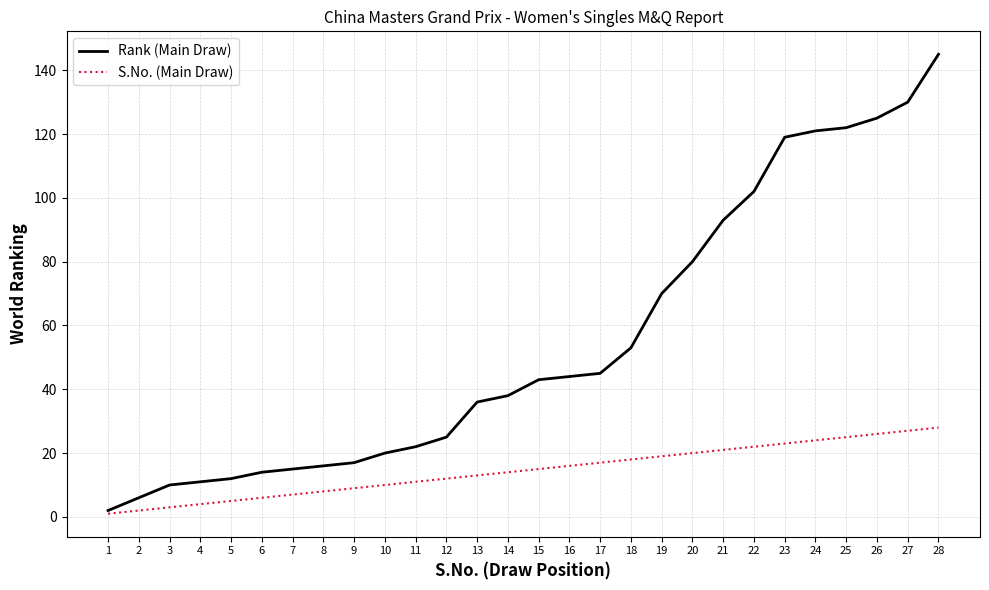

Is the value of Rank (Main Draw) at 28 greater than the value of S.No. (Main Draw) at 9?

Yes